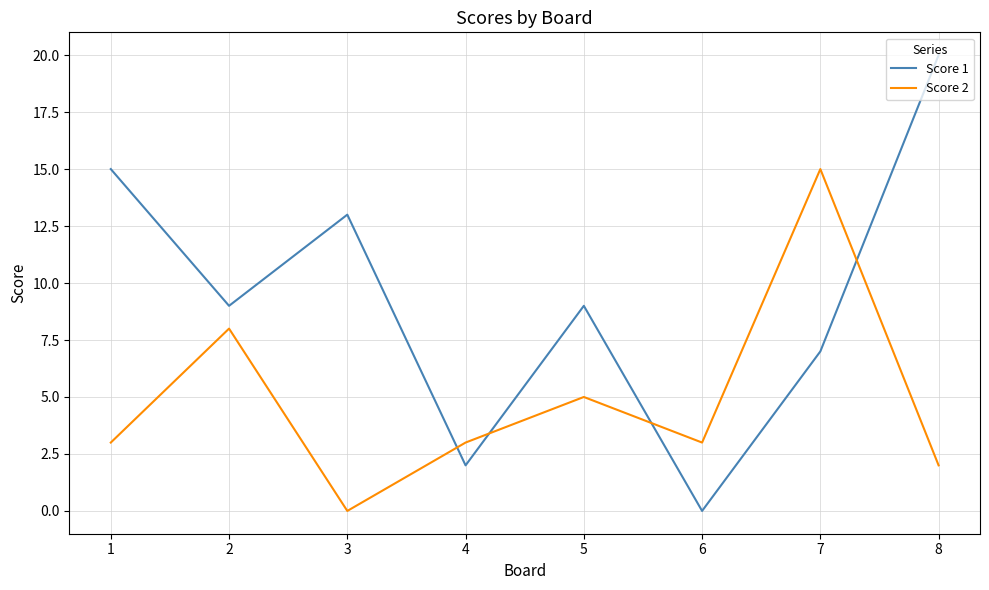

Is it true that Score 1 equals 9 at 2?

True